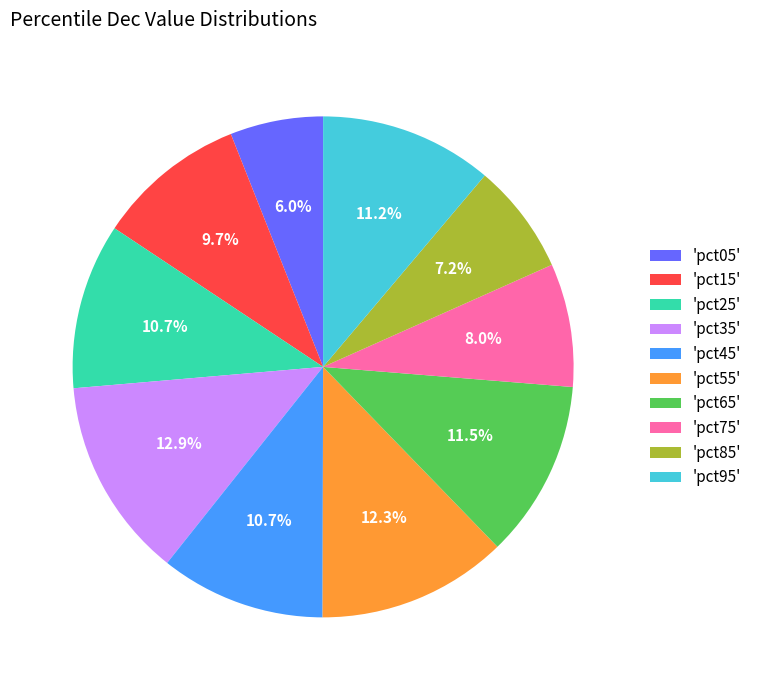

How much of the chart is everything except 'pct75'?

92.0%